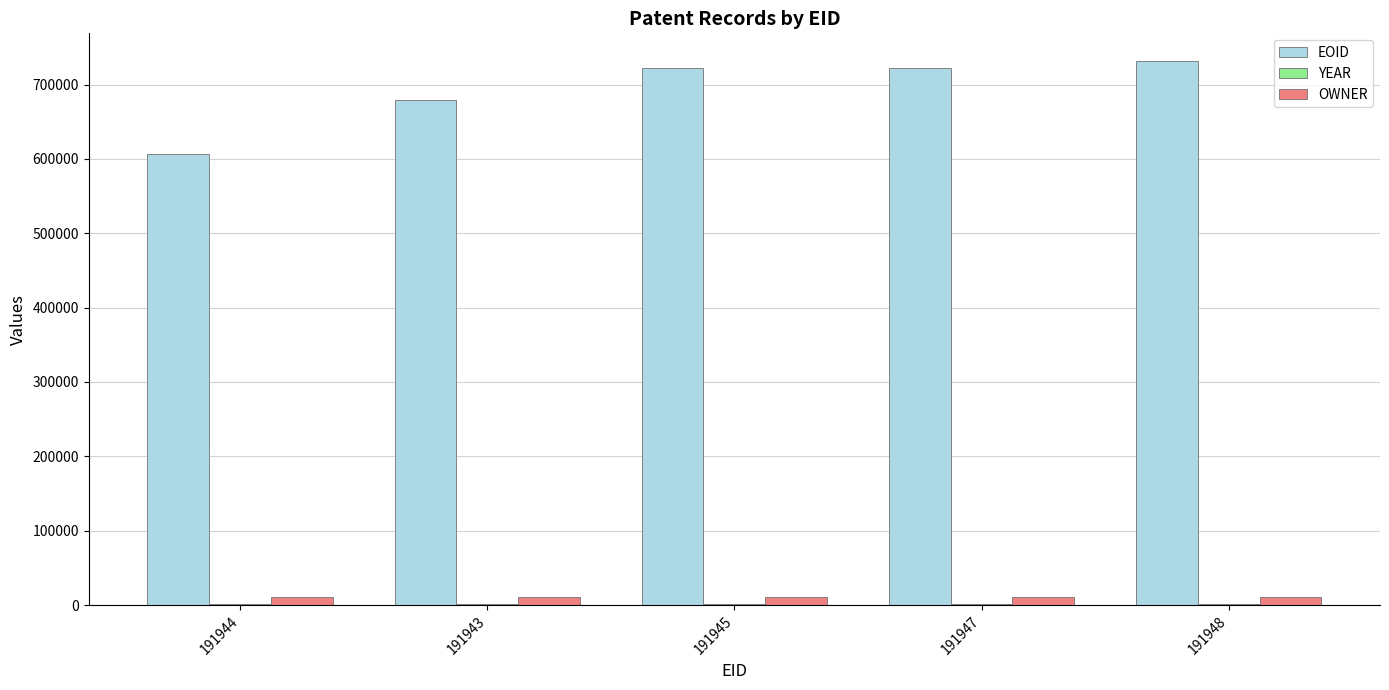

True or false: EOID has a value of 916495 at 191944.

False